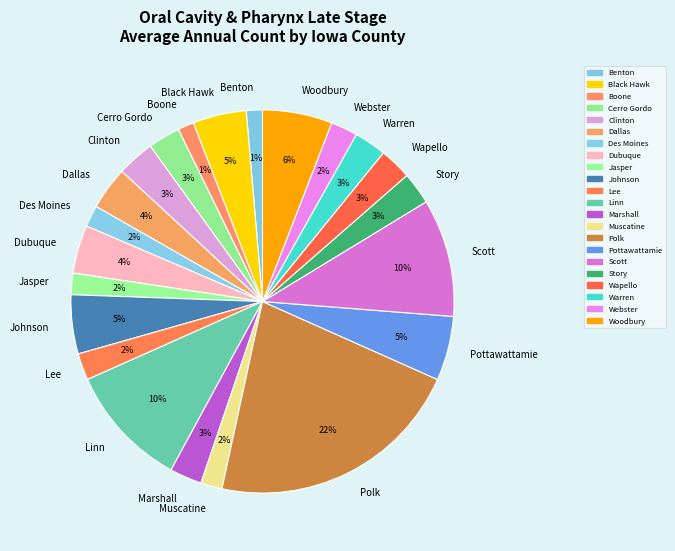

What is the largest slice in the pie chart?

Polk